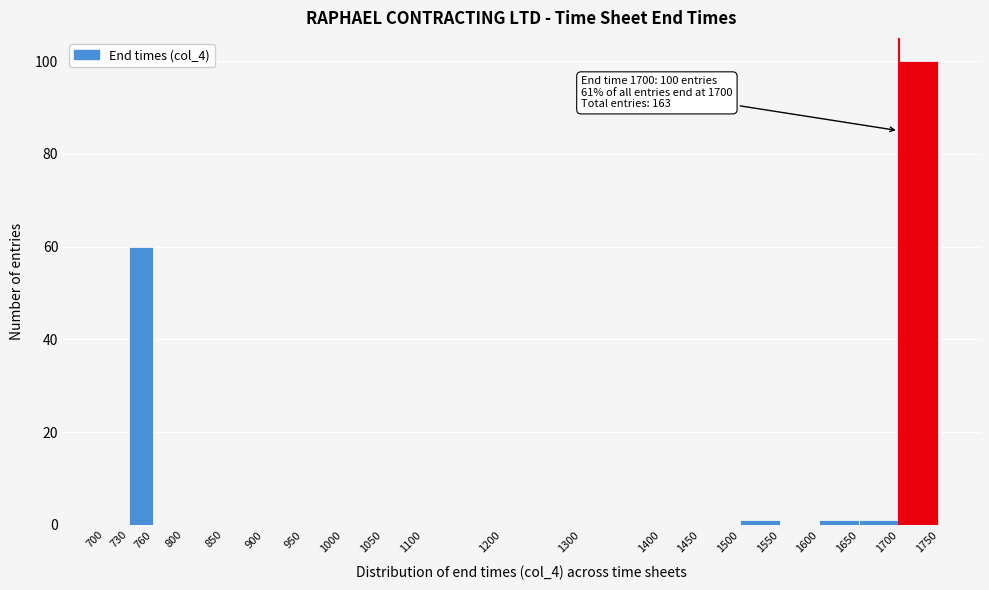

Which range on the x-axis has the tallest bar?

1700 to 1750